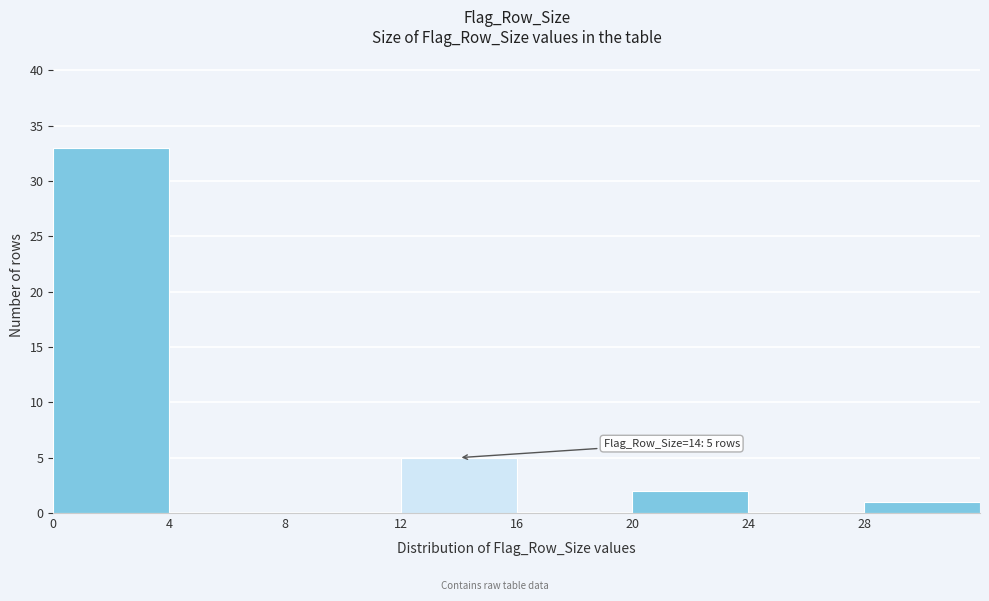

Over which range of the x-axis is the bar tallest?

0 to 4